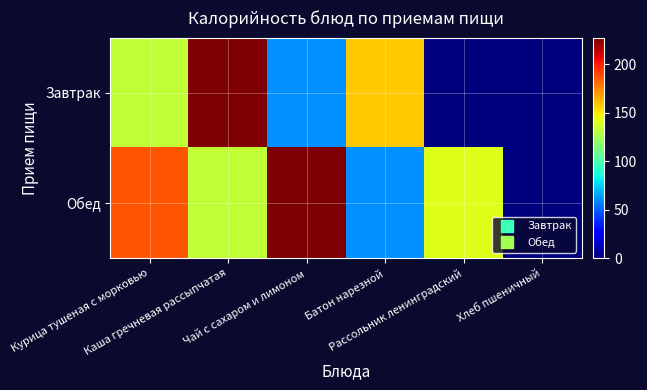

List the series in order of their peak value, lowest first.

Завтрак, Обед